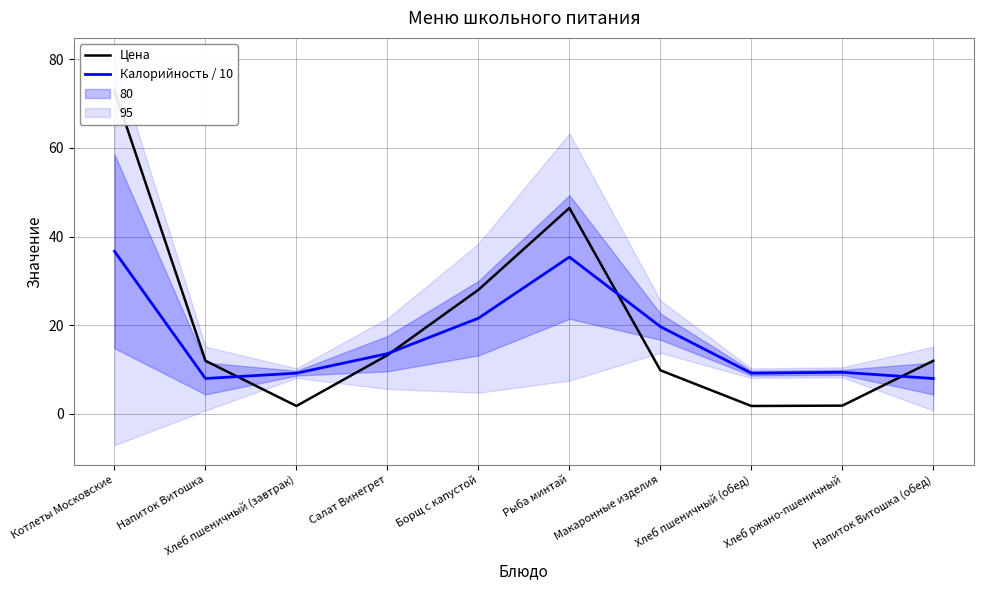

Which has a higher value, Салат Винегрет or Напиток Витошка?

Салат Винегрет